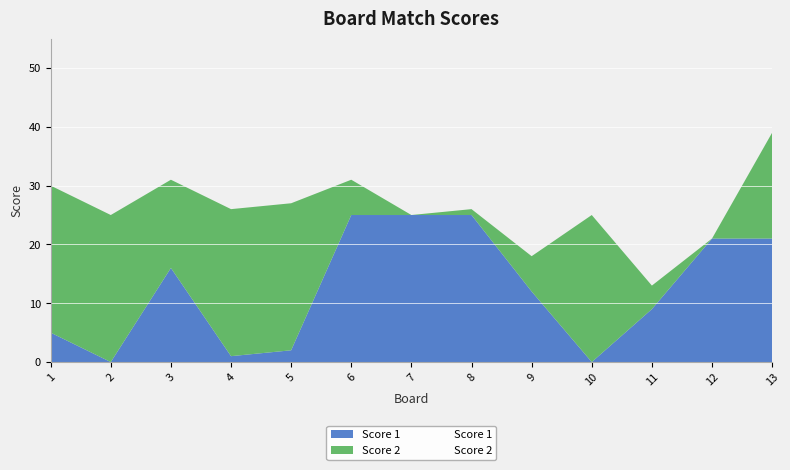

How many interior local valleys does the Score 1 series have?

3